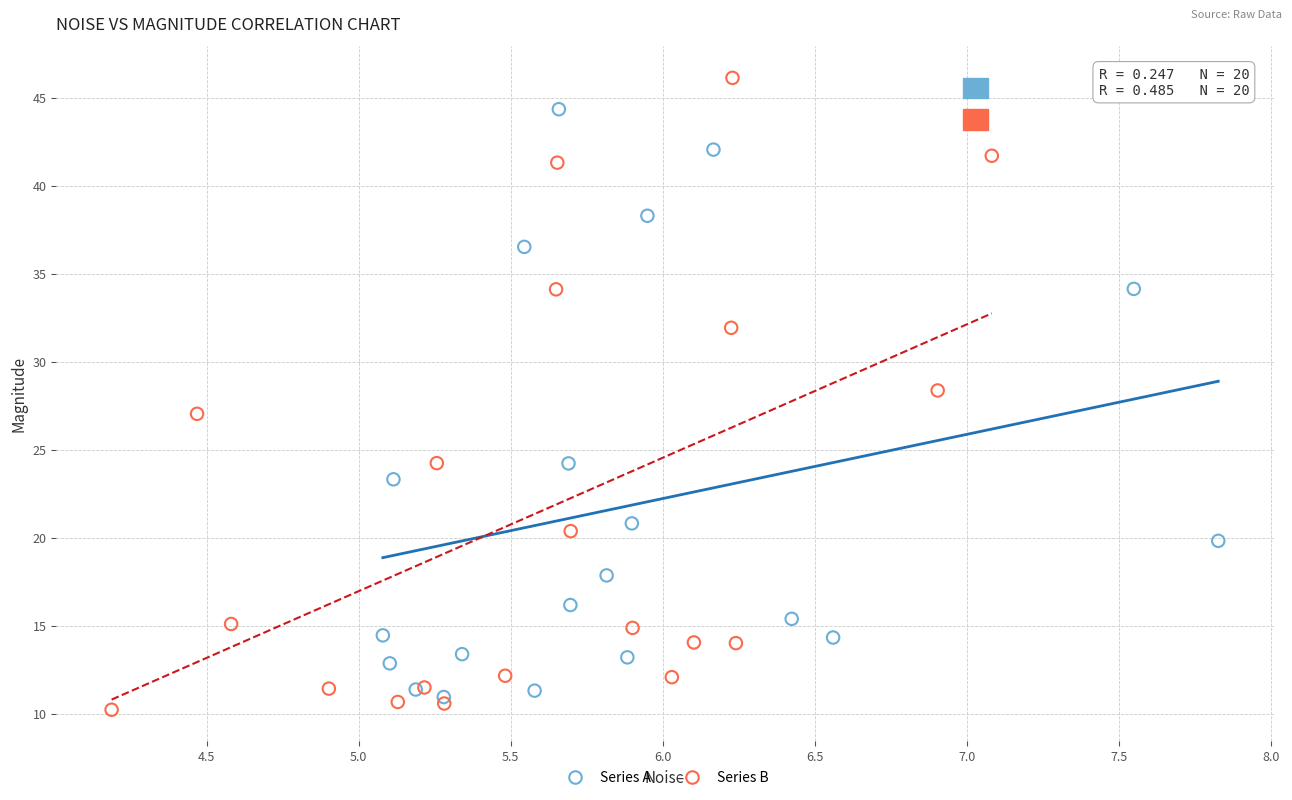

Which series has the largest Y range (max minus min)?

Series B